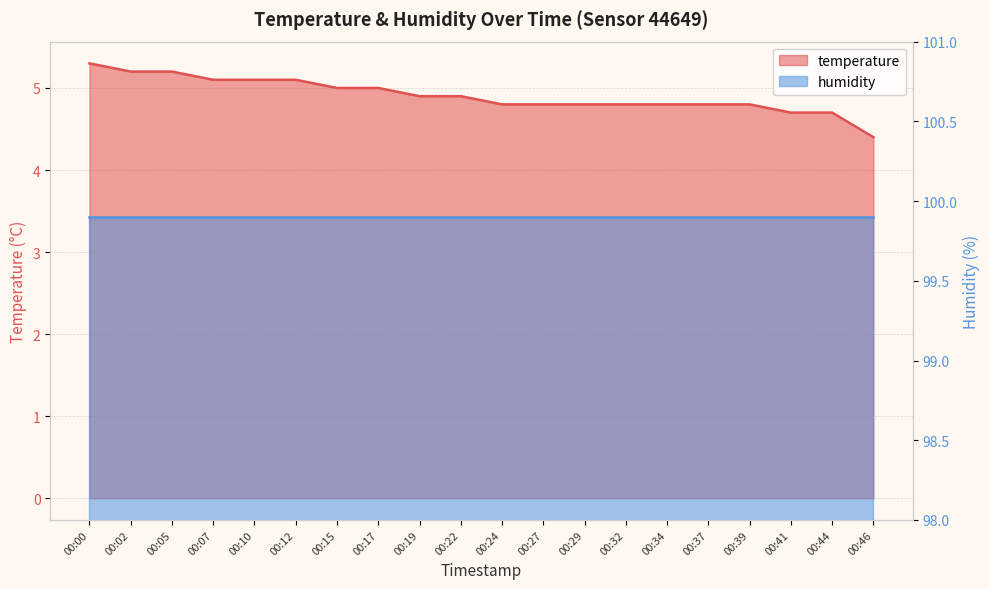

What is the sum of all values?

98.2